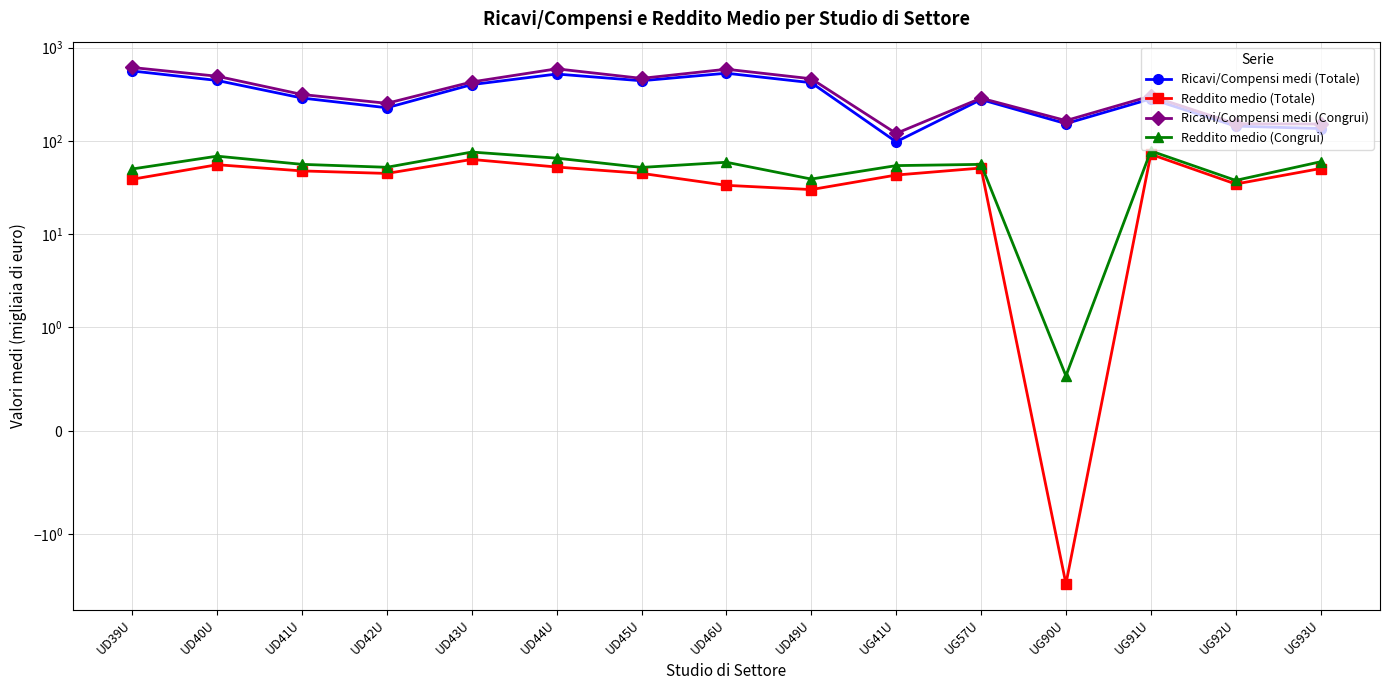

Rank the series at UD43U from lowest to highest value.

Reddito medio (Totale), Reddito medio (Congrui), Ricavi/Compensi medi (Totale), Ricavi/Compensi medi (Congrui)